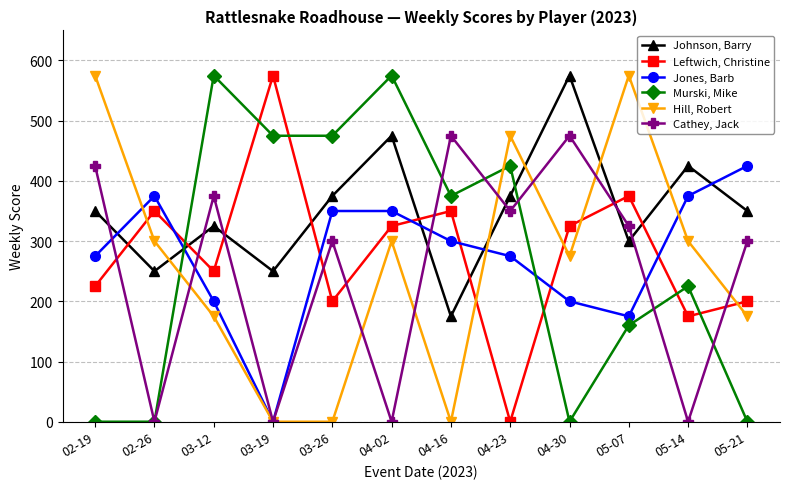

At 04-02, list the series in order from largest to smallest.

Murski, Mike, Johnson, Barry, Jones, Barb, Leftwich, Christine, Hill, Robert, Cathey, Jack